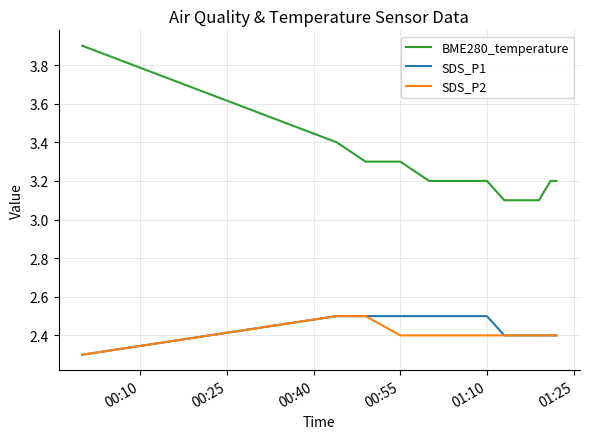

Which series has the largest range (max minus min)?

BME280_temperature